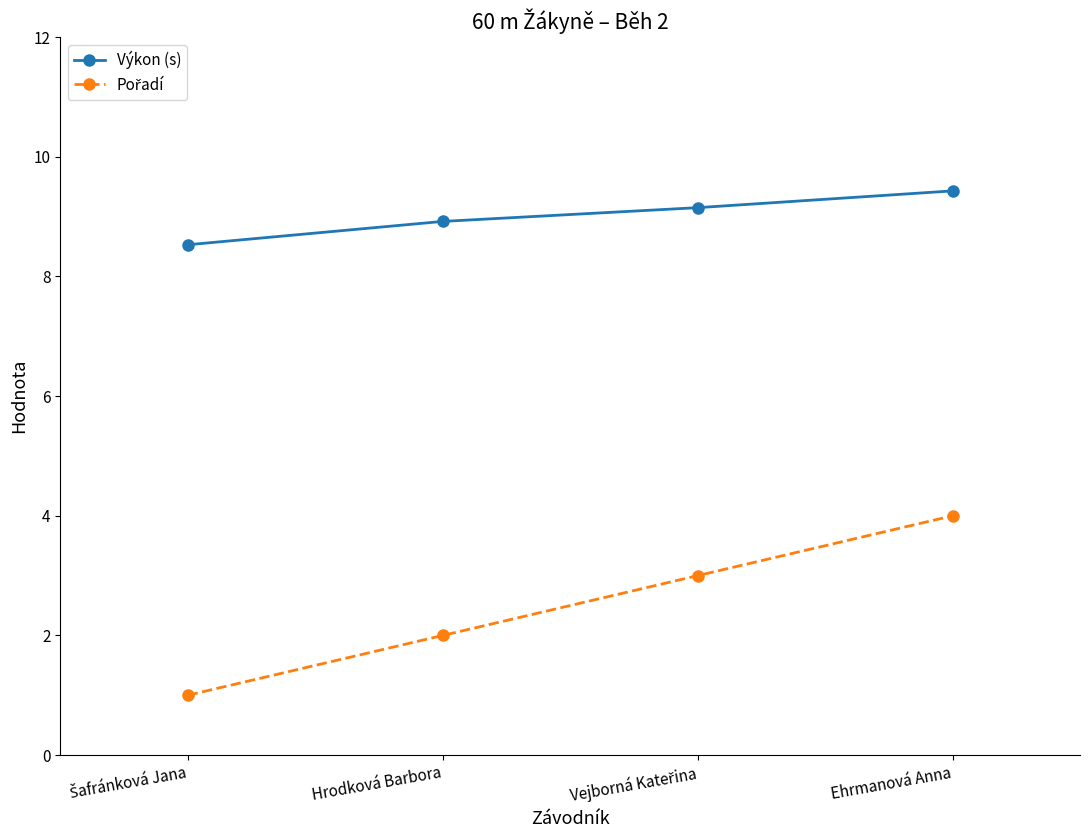

Which category has the highest value across all series?

Ehrmanová Anna